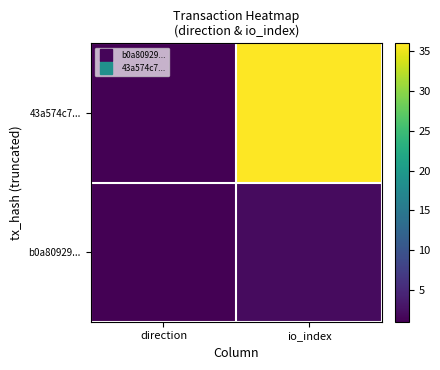

Which category has the lowest value across all series?

direction